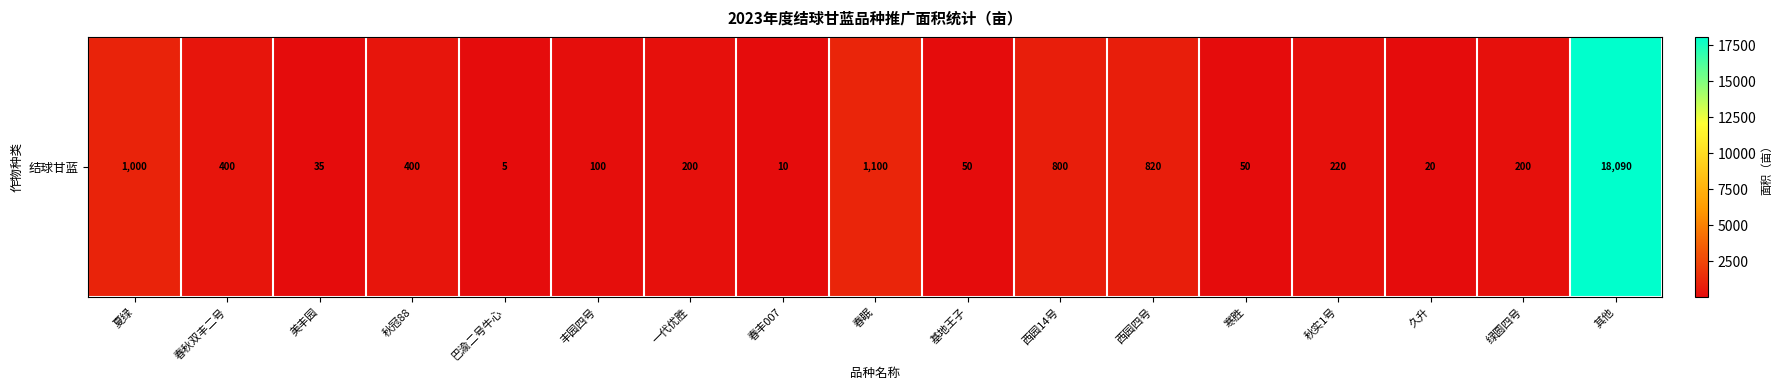

True or false: the data shows 200 at 绿圆四号.

True